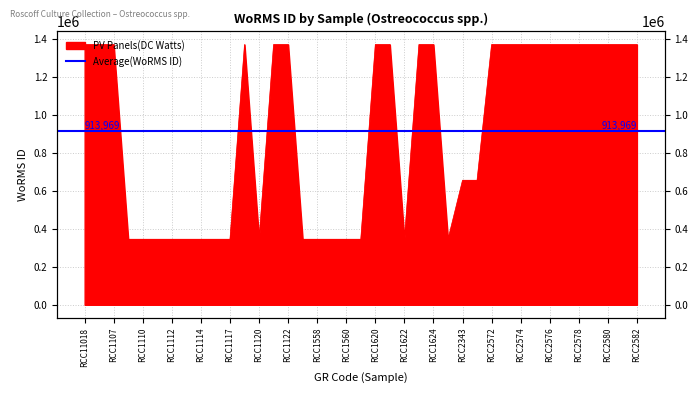

What position from the left is RCC2343?

27